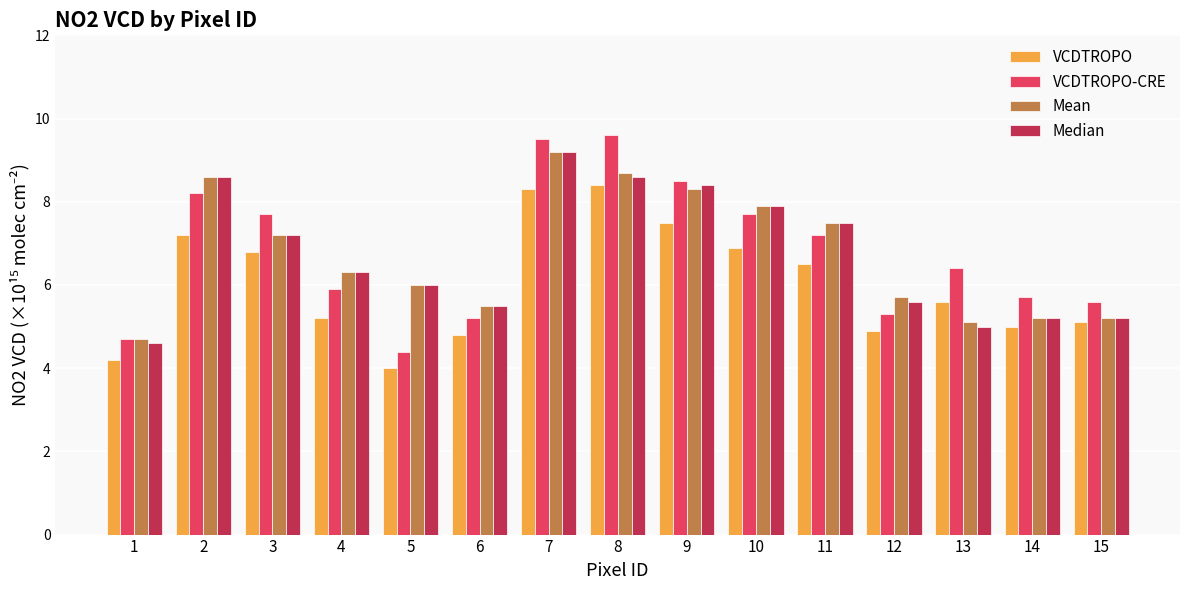

What is the difference between the maximum and minimum values in the Mean series?

4.5